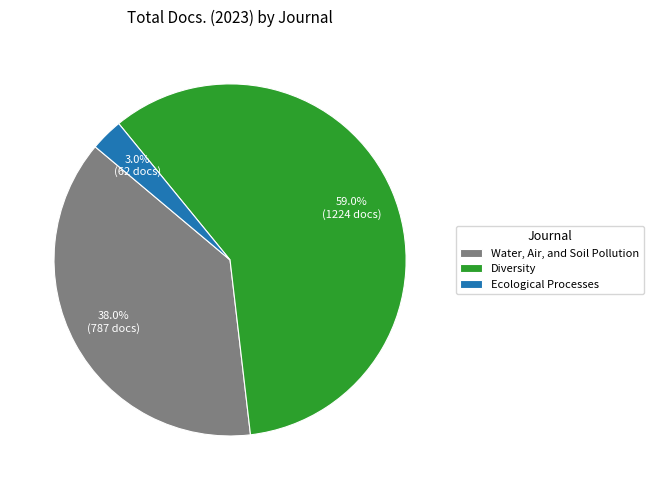

What percentage is NOT represented by Diversity?

41.0%